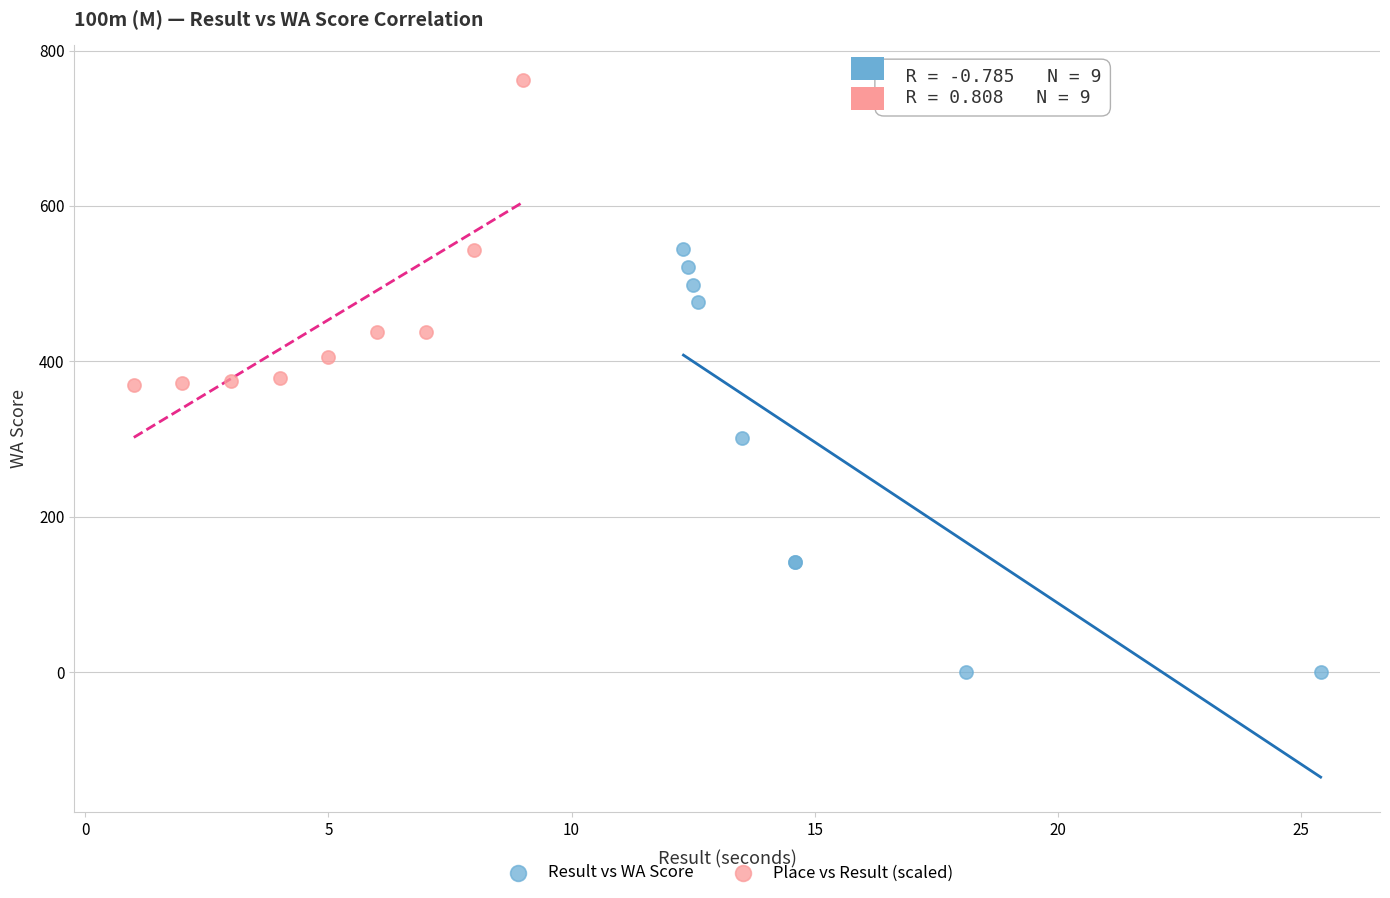

What are all the series names shown in the legend?

Result vs WA Score, Place vs Result (scaled)